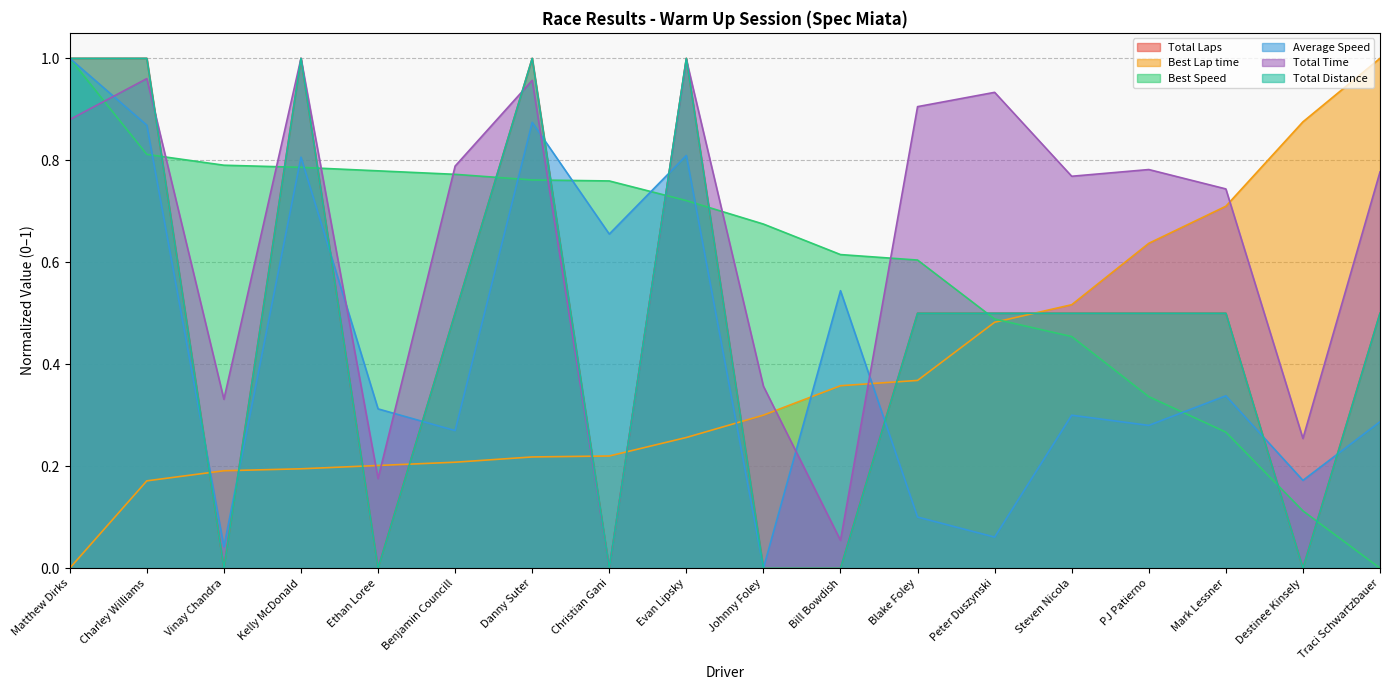

What are all the series names shown in the legend?

Total Laps, Best Lap time, Best Speed, Average Speed, Total Time, Total Distance